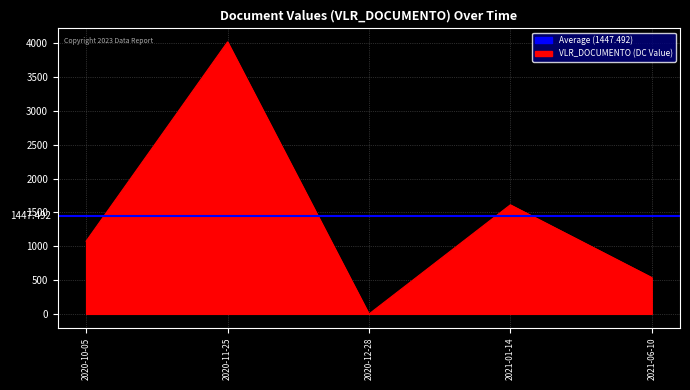

How many values are between 537 and 1611?

3